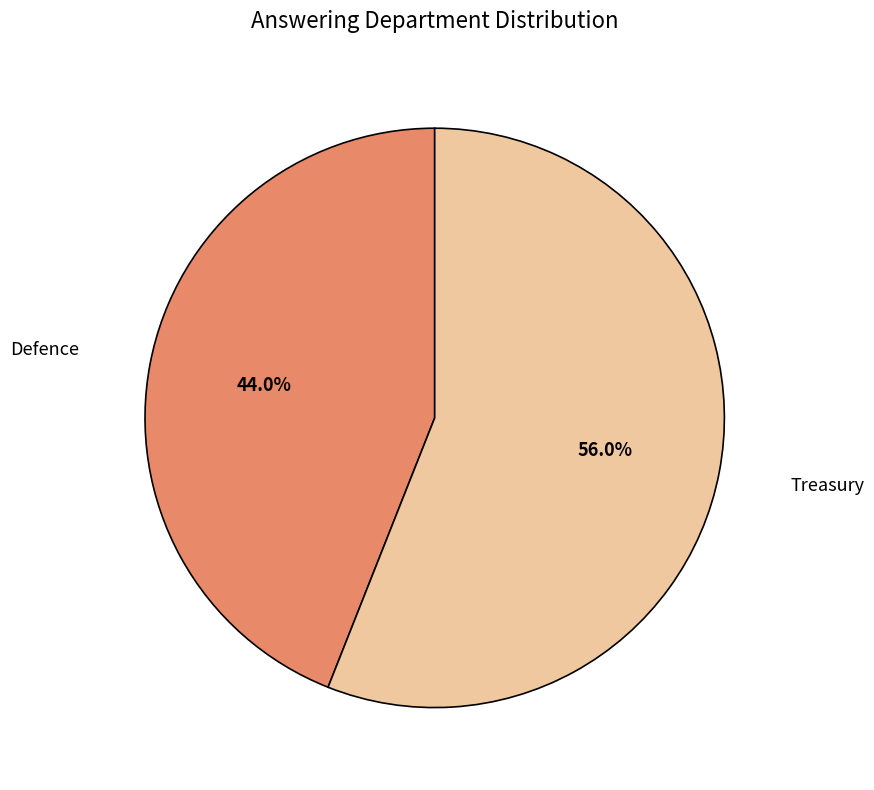

Does any single category account for the majority?

Yes